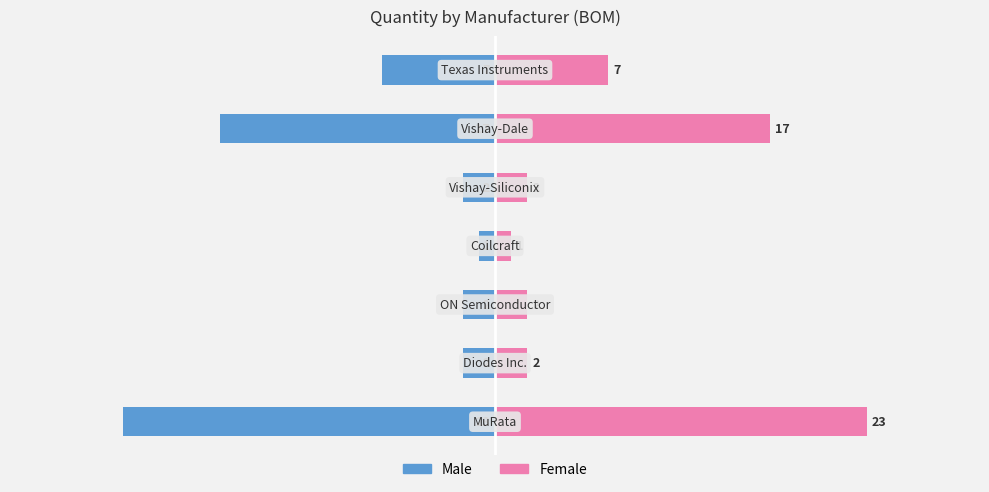

Reading right to left, transcribe all the data shown in this chart.

Male: -7	-17	-2	-1	-2	-2	-23
Female: 7	17	2	1	2	2	23